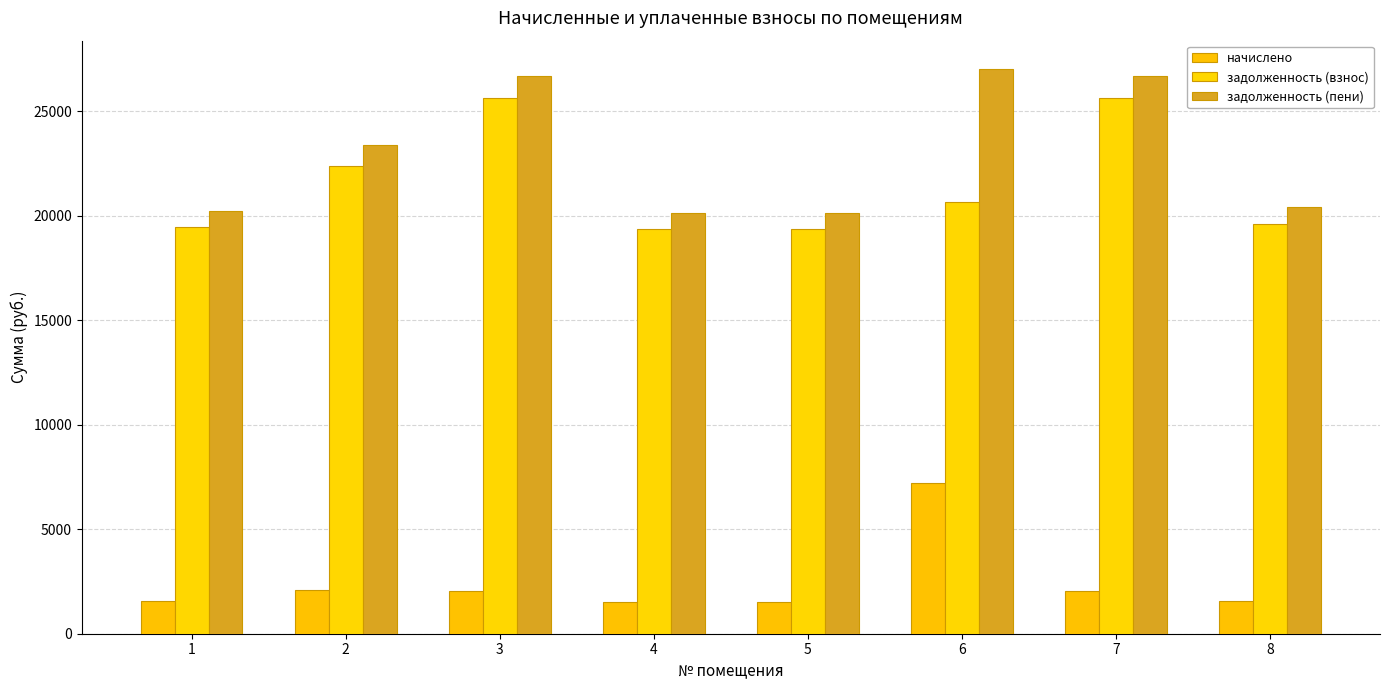

What is the minimum value for начислено?

1540.5